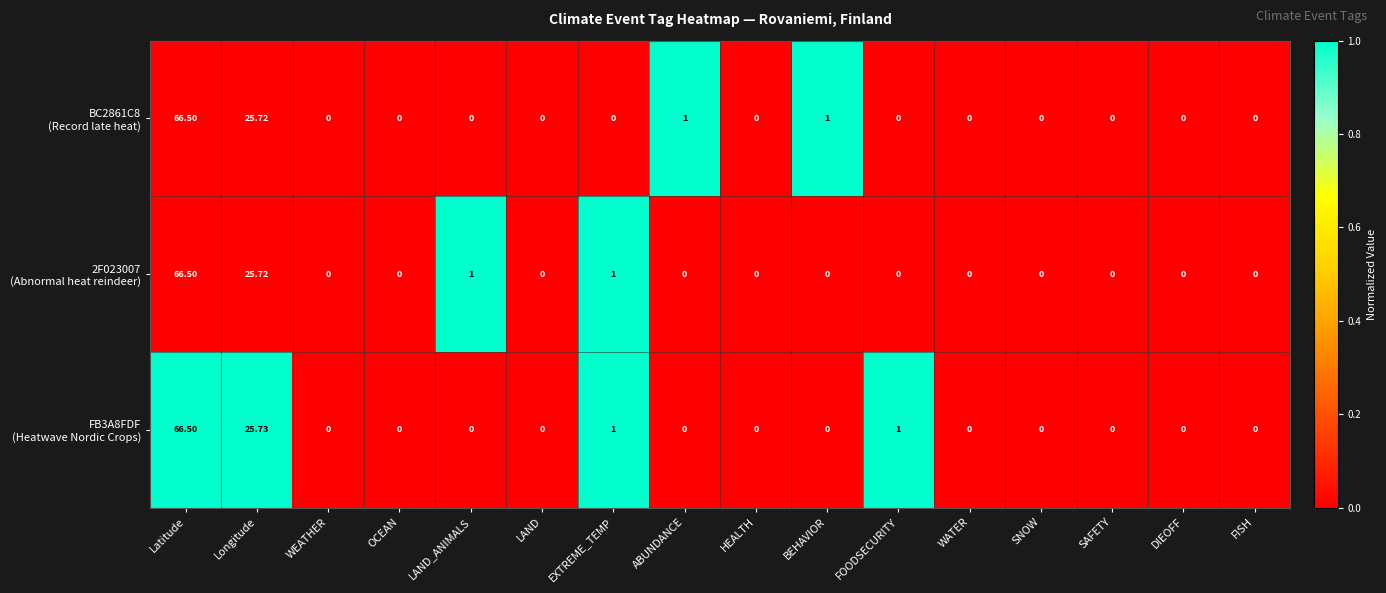

At which category does the chart reach its peak across all series?

Latitude